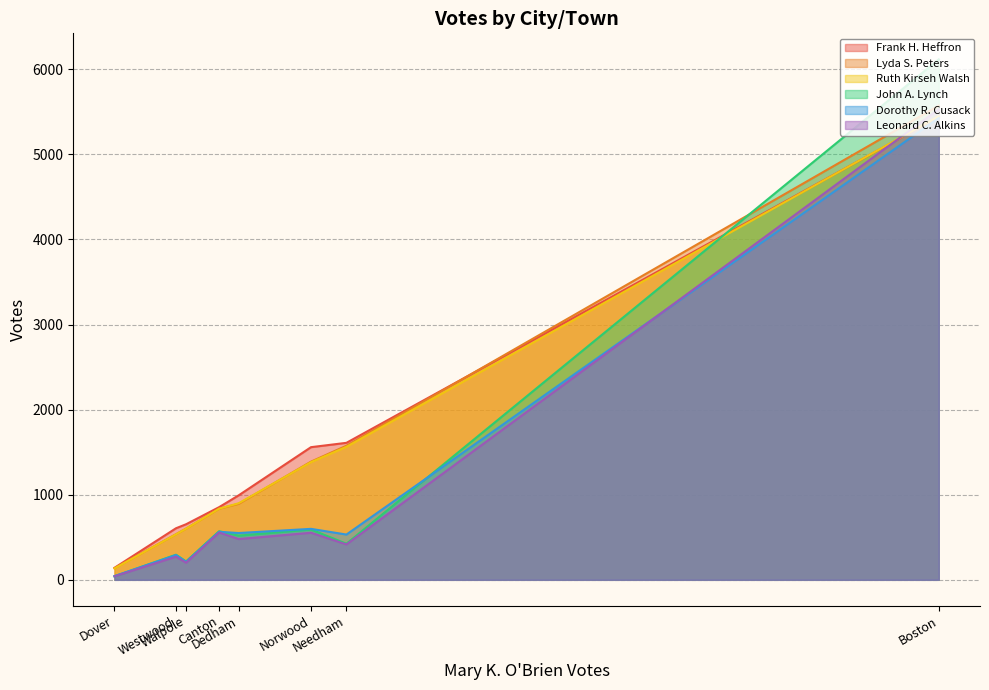

Rank the series at Needham from highest to lowest value.

Frank H. Heffron, Lyda S. Peters, Ruth Kirseh Walsh, Dorothy R. Cusack, John A. Lynch, Leonard C. Alkins